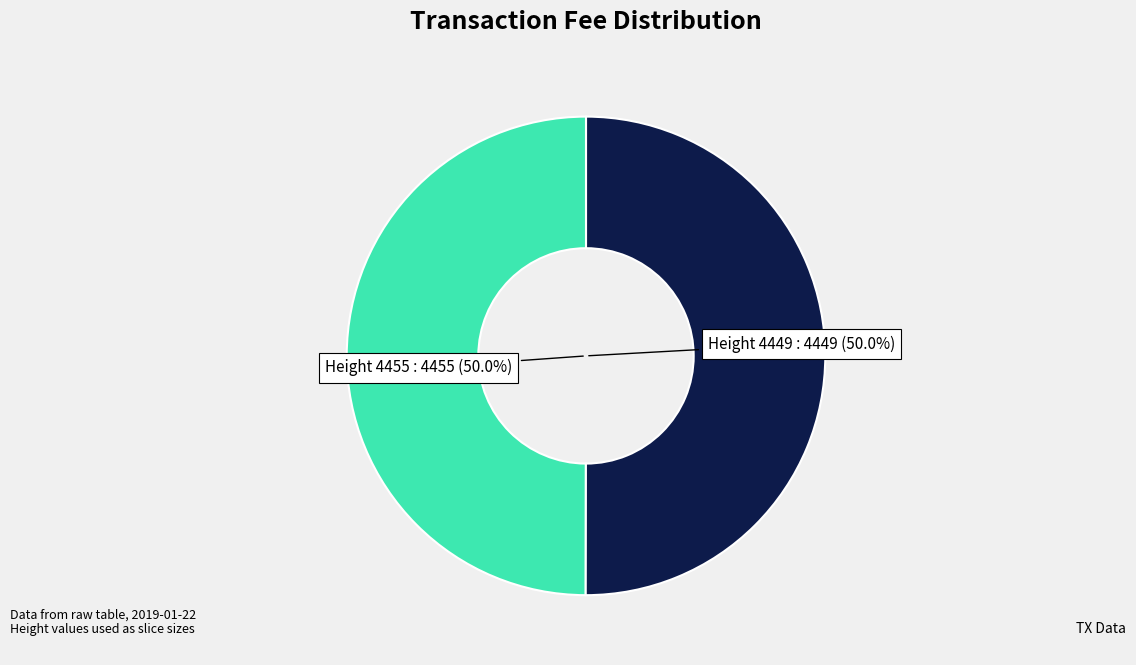

How many slices are in this pie chart?

2